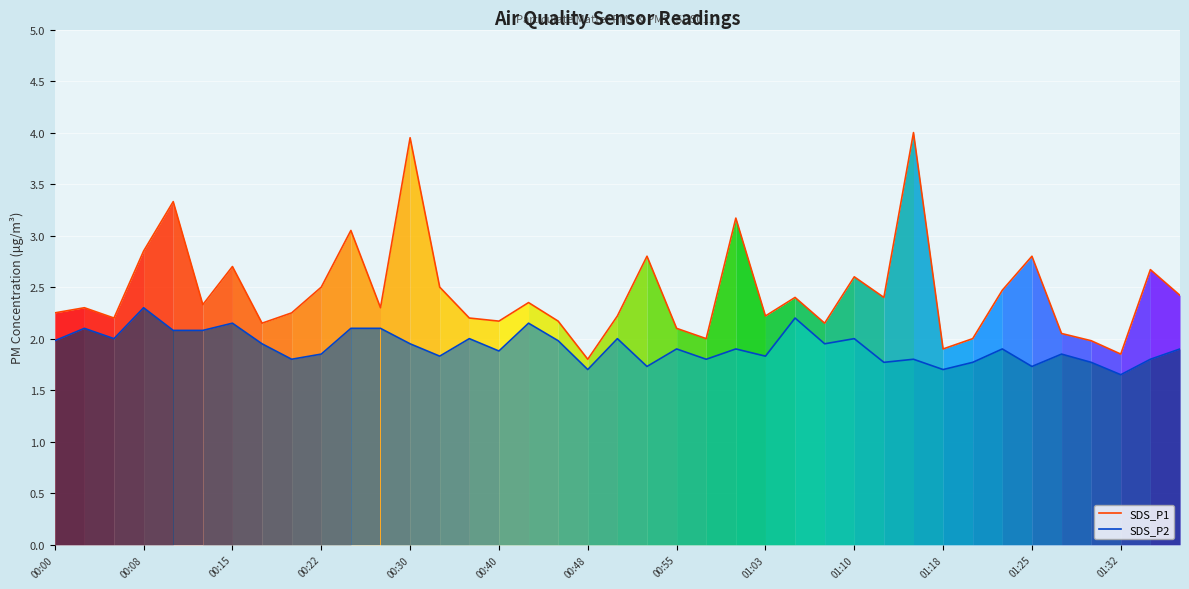

What is the lowest value of the SDS_P2 series?

1.6